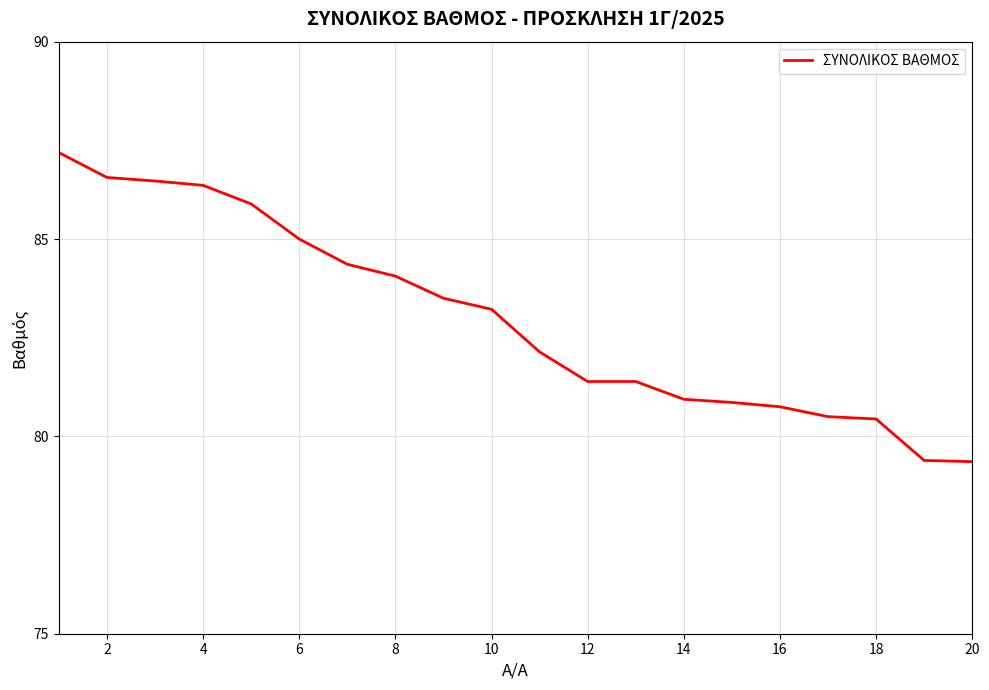

What is the difference between the maximum and minimum values?

7.8